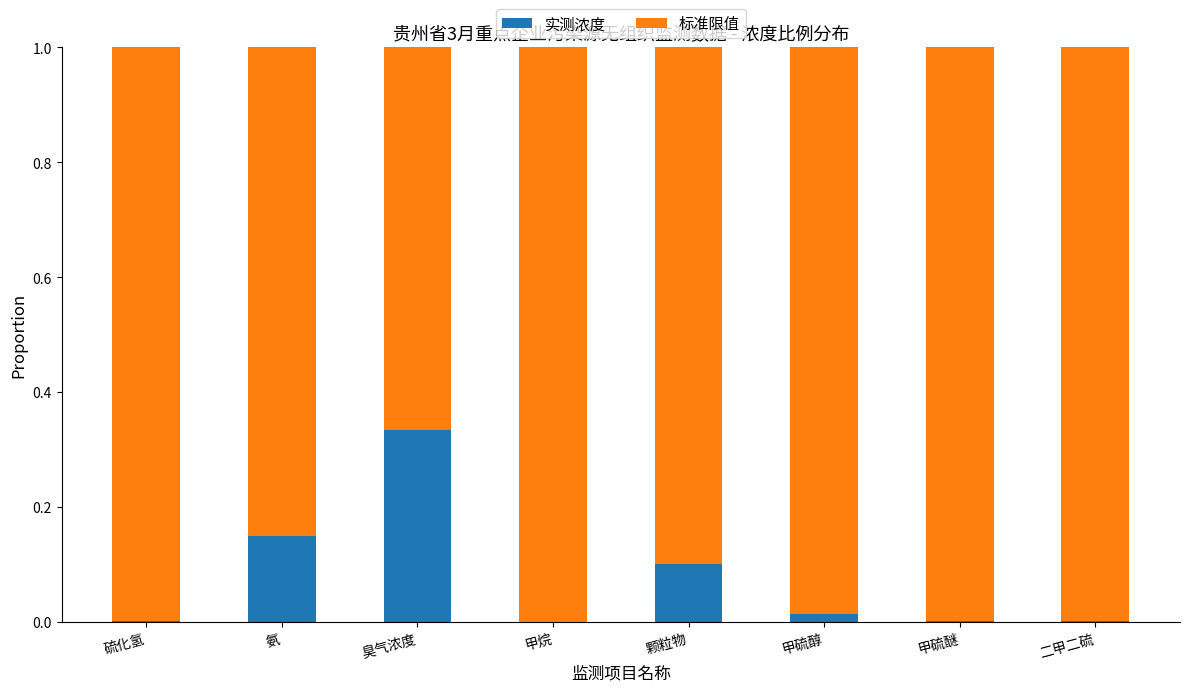

What are all the series names shown in the legend?

实测浓度, 标准限值